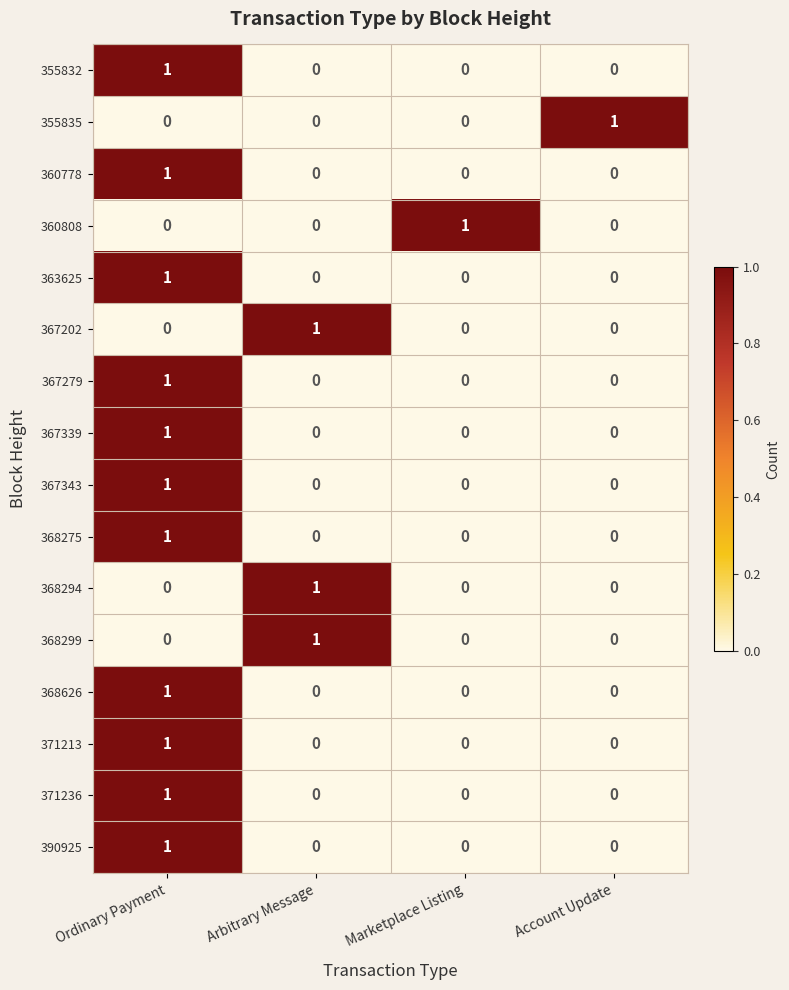

True or false: 367279 has a value of 1 at Marketplace Listing.

False